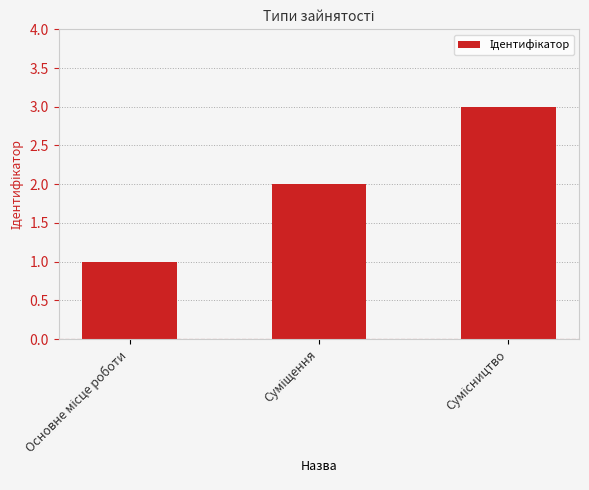

What is the greatest value displayed?

3